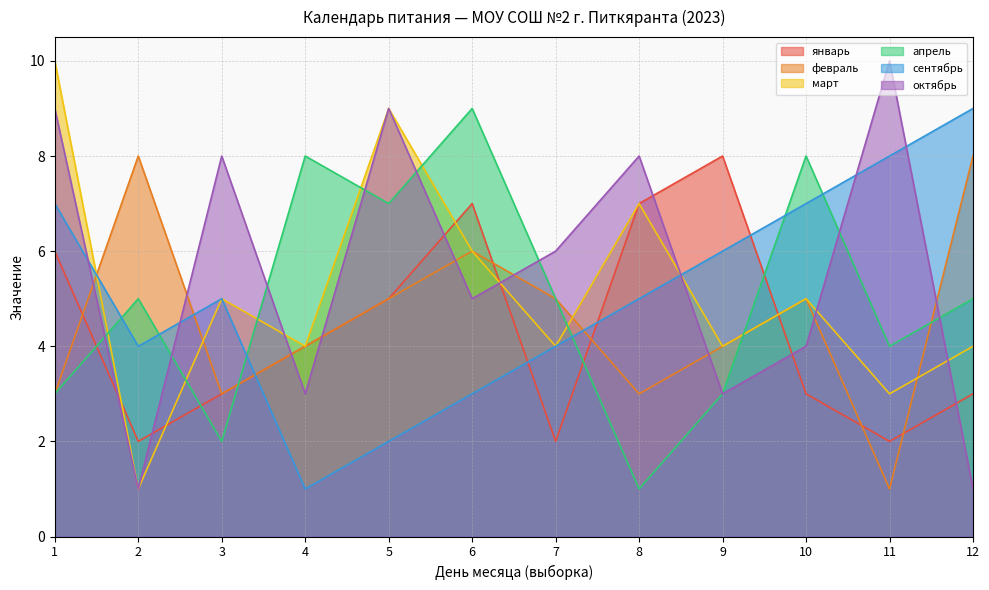

The апрель series shows 7 at 7. True or false?

False